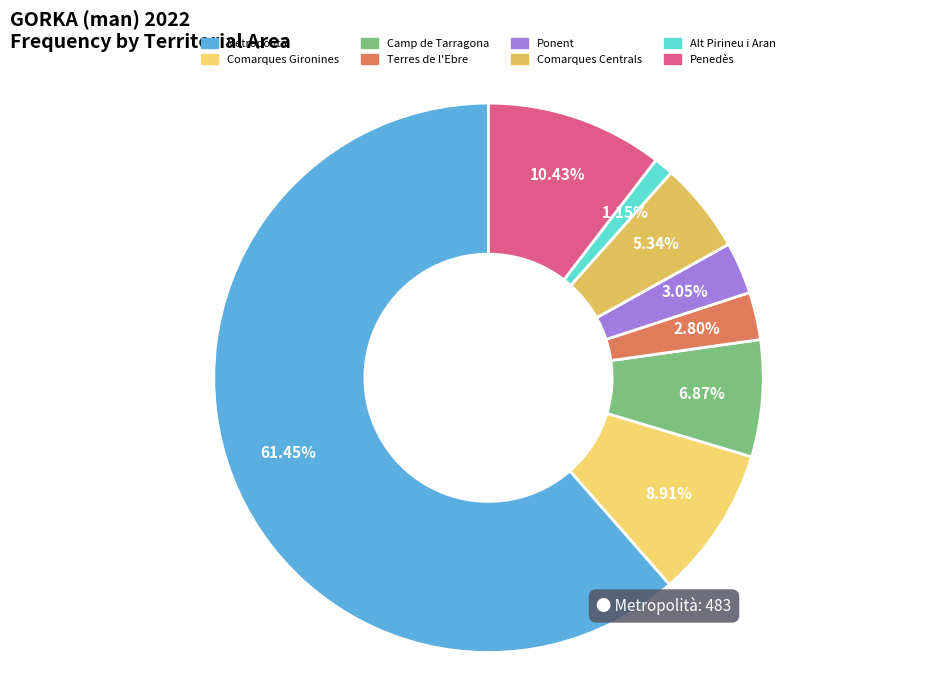

To the nearest percent, what is the average slice percentage?

12%